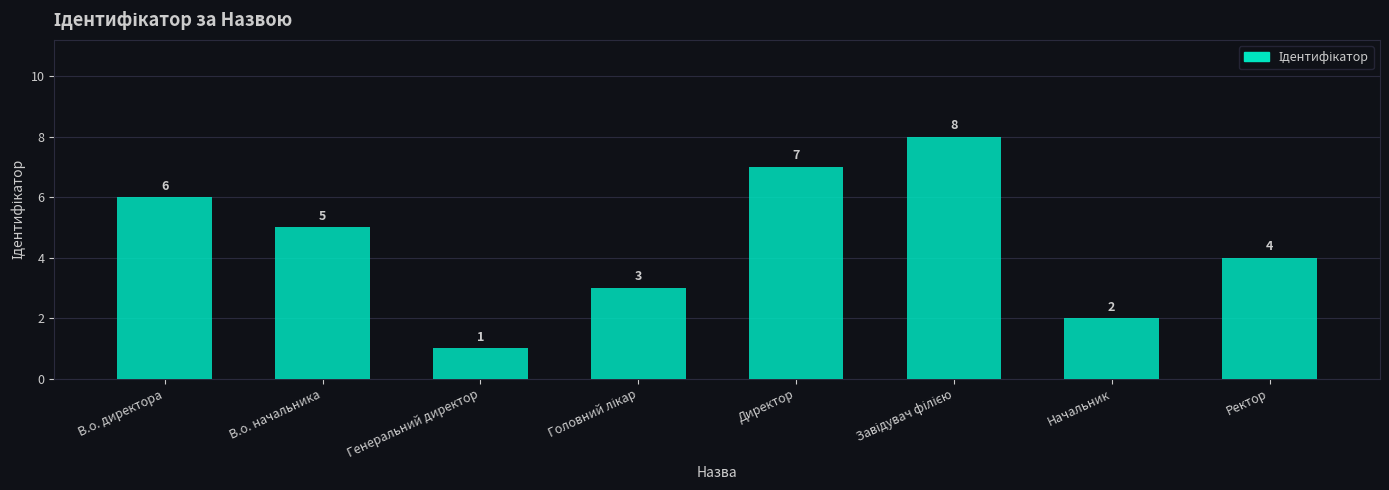

Are the bars grouped side by side (vs. stacked)?

No